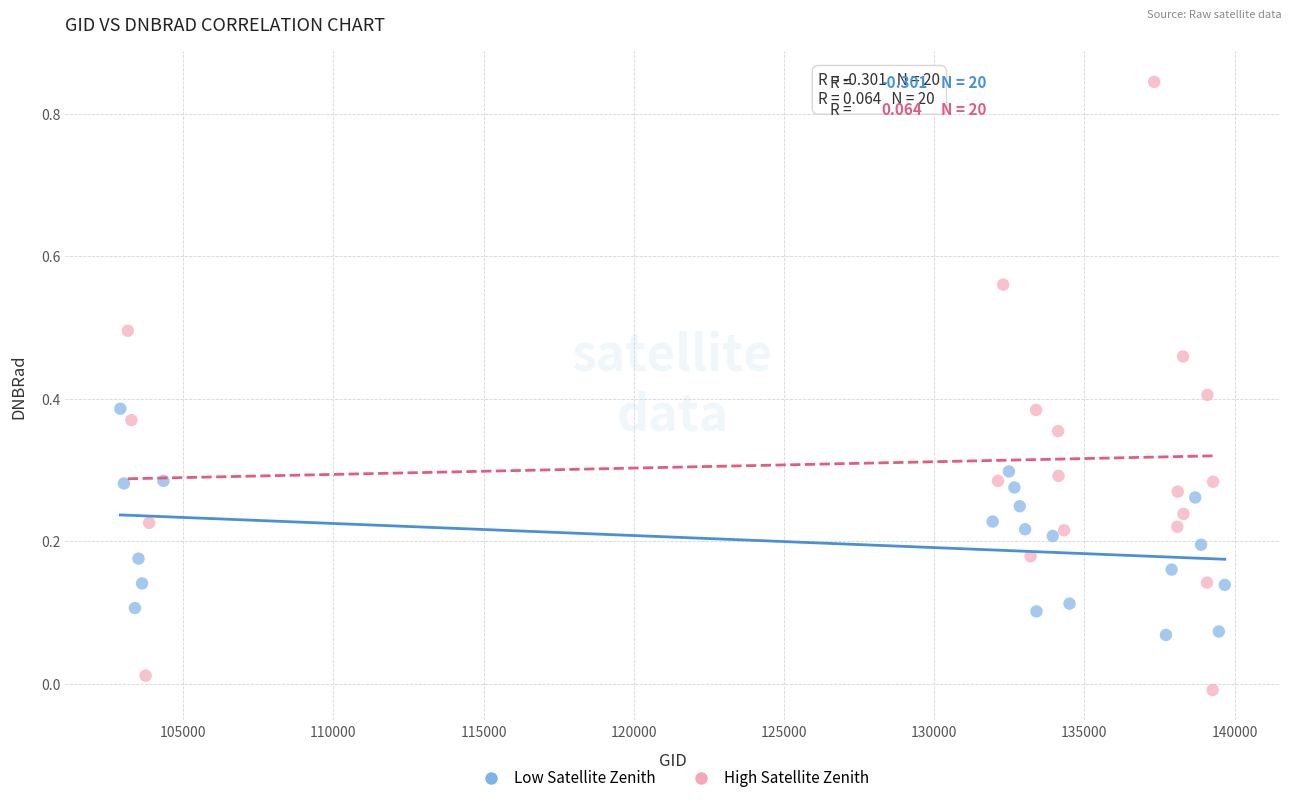

Which series contains the lowest Y value?

High Satellite Zenith